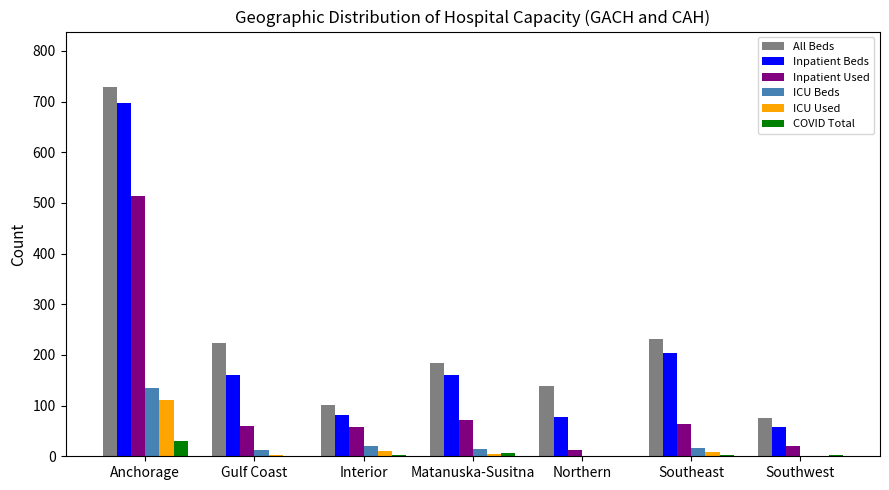

Is it true that All Beds equals 729 at Anchorage?

True